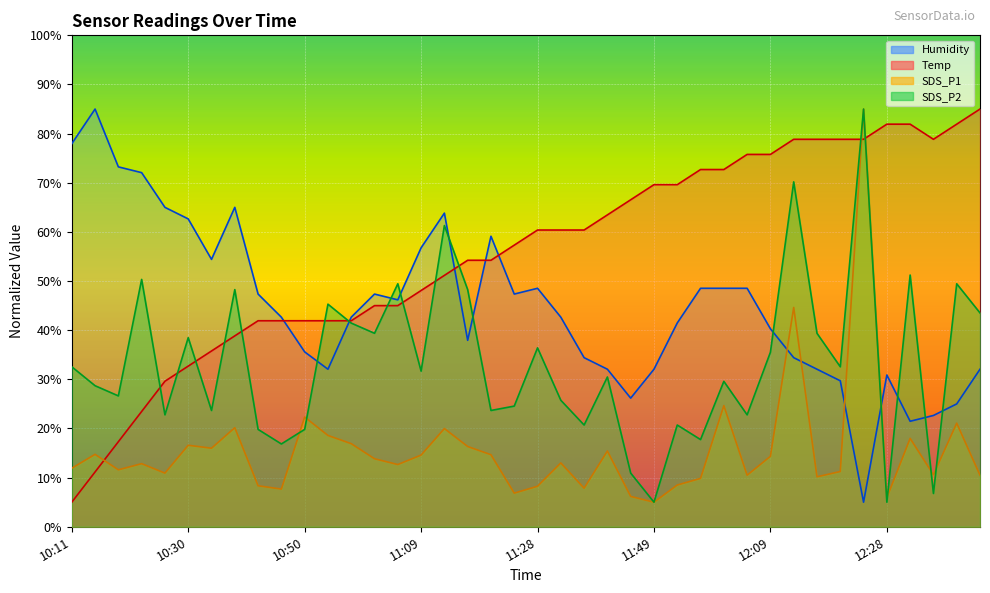

True or false: SDS_P1 has a value of 7.3 at 11:49.

False